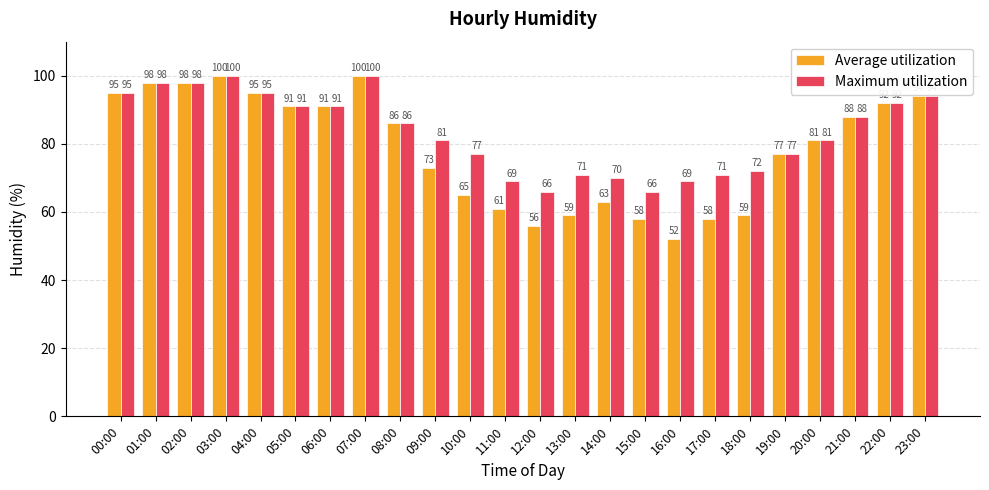

Which series has the largest total across all categories?

Maximum utilization